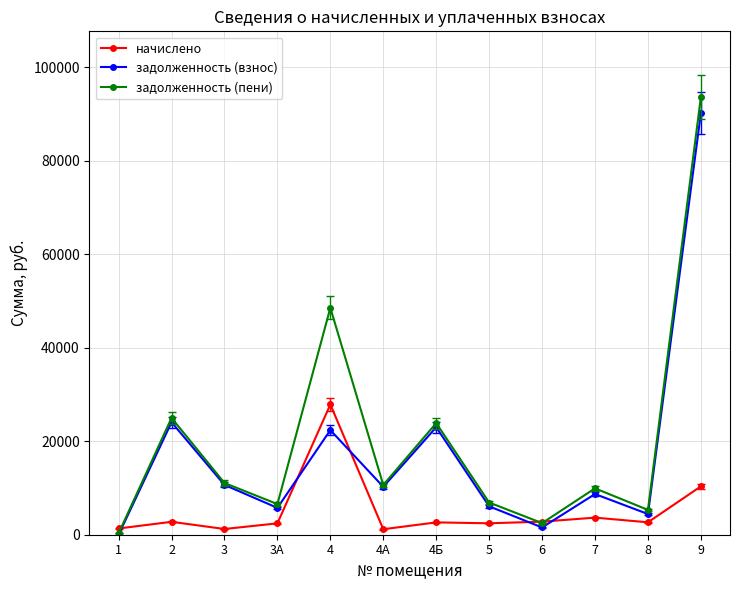

True or false: задолженность (взнос) and начислено cross at least once.

True